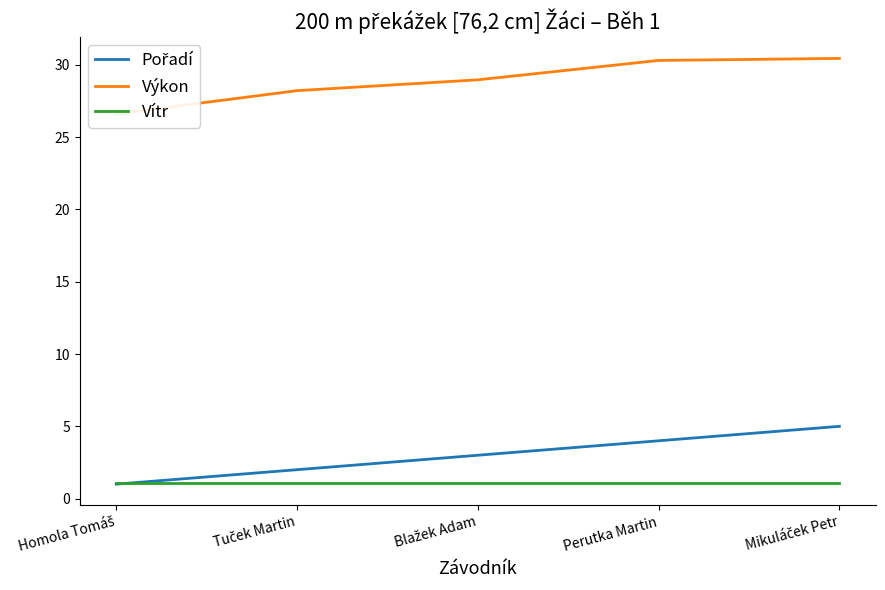

The Vítr series shows 0.3 at Blažek Adam. True or false?

False